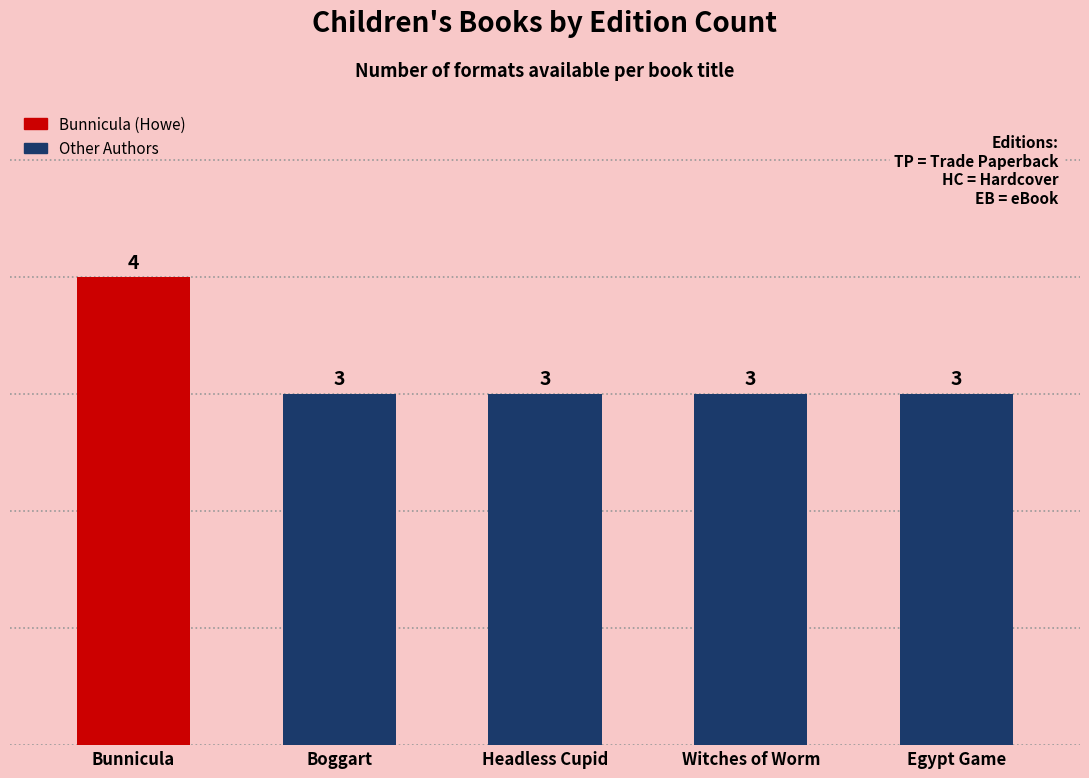

Approximately how many times larger is the value at Bunnicula compared to Headless Cupid?

1.3